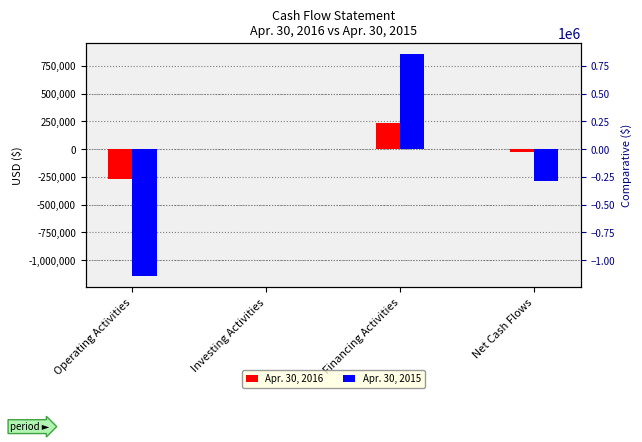

The Apr. 30, 2016 series shows -12554 at Net Cash Flows. True or false?

False